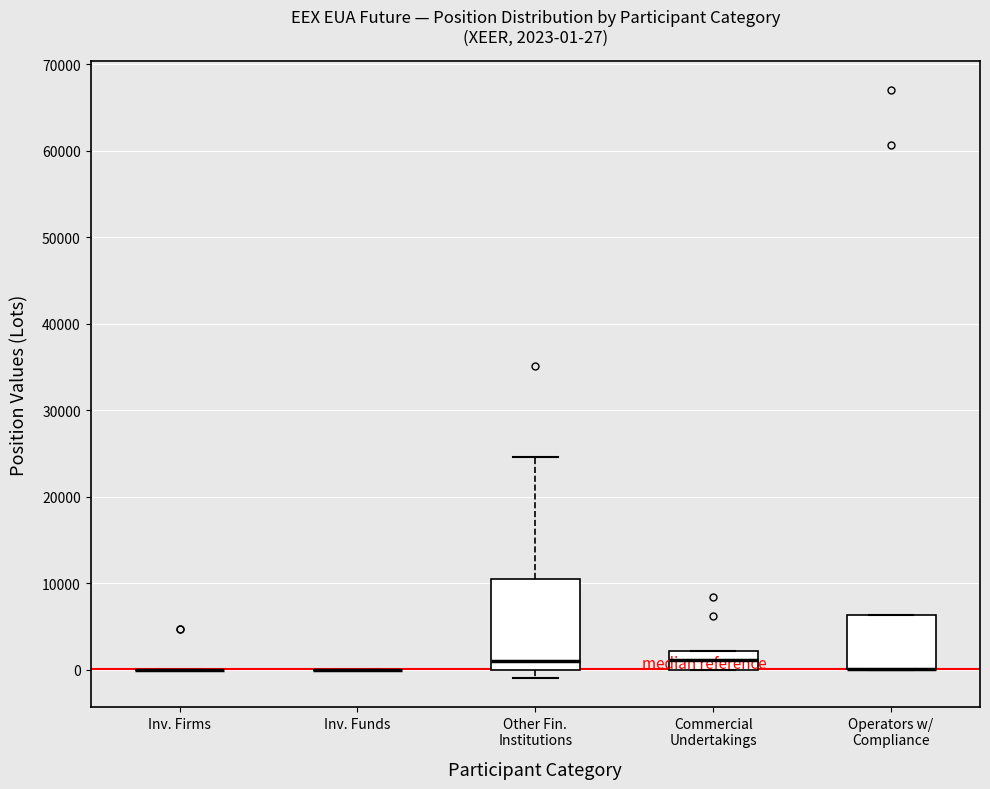

Which box is the tallest, from its lower edge to its upper edge?

Other Fin. Institutions